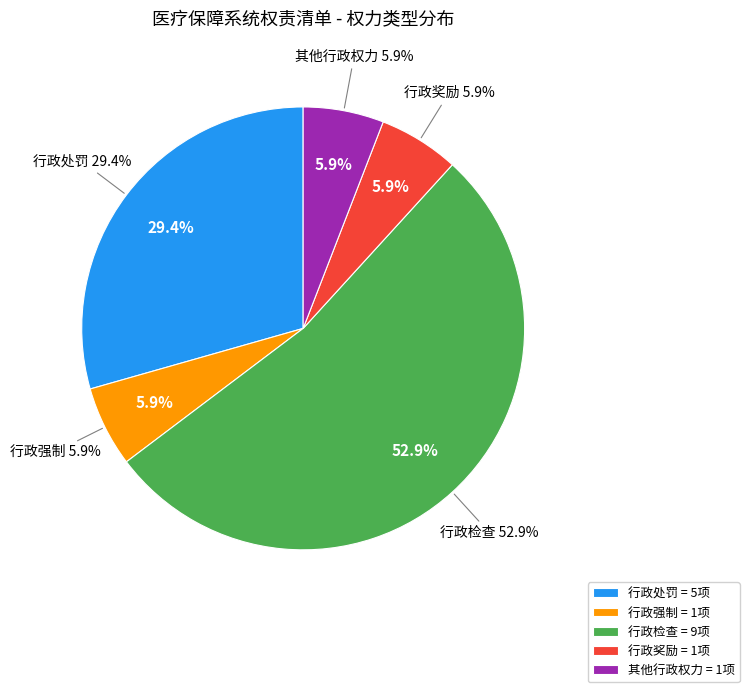

What percentage is the 行政处罚 slice, to the nearest percent?

29%